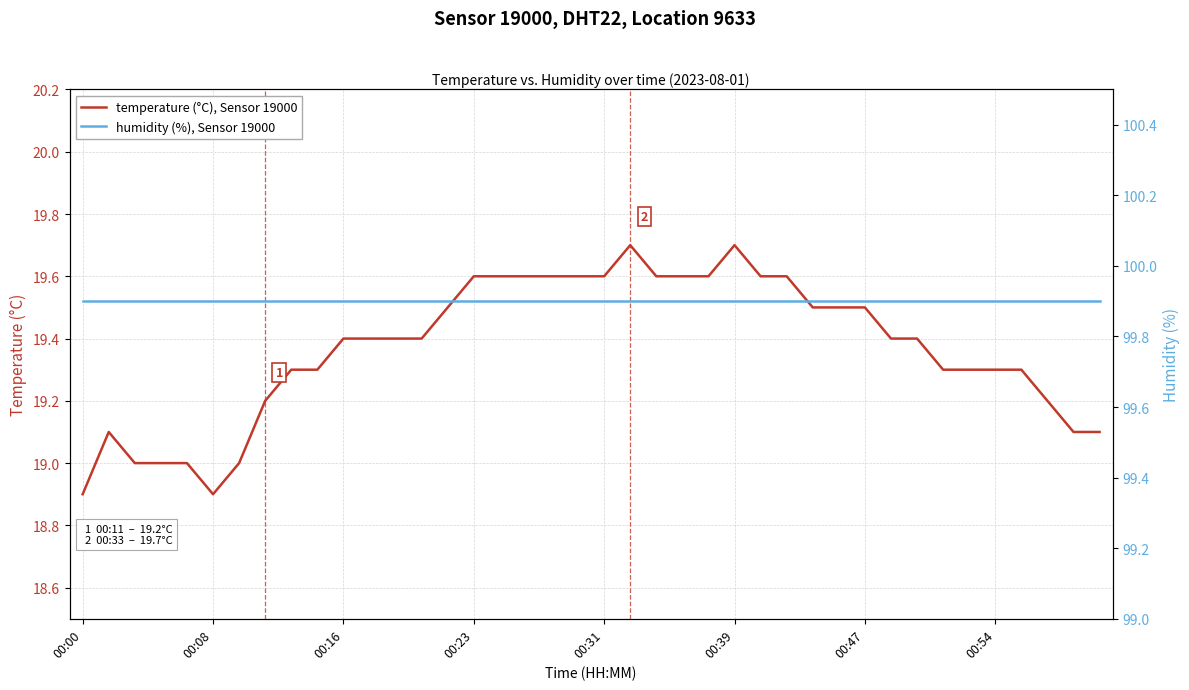

What is the minimum value for temperature (°C), Sensor 19000?

18.9